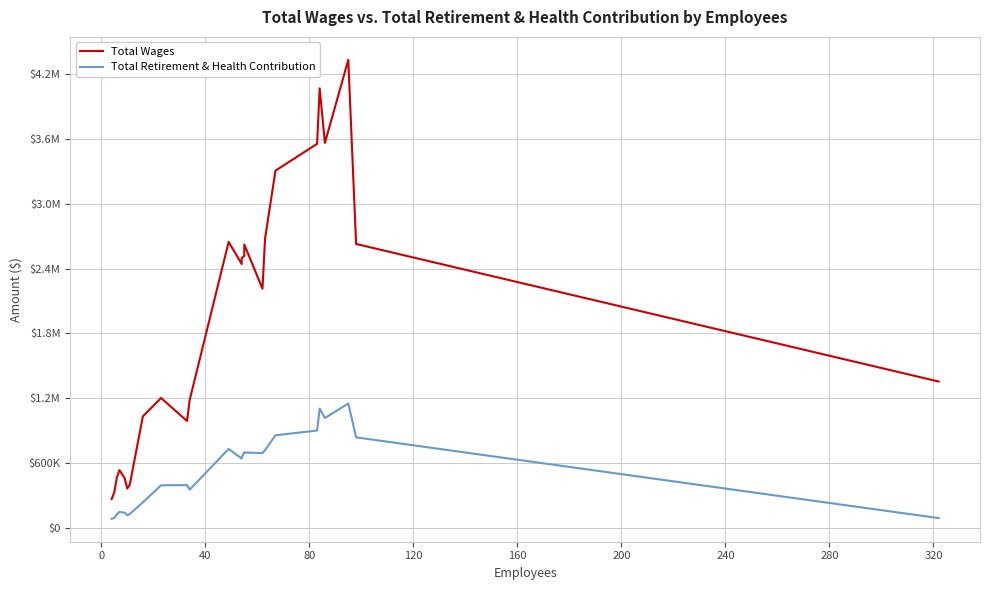

The value of Total Wages at 23 is 686268. True or false?

False